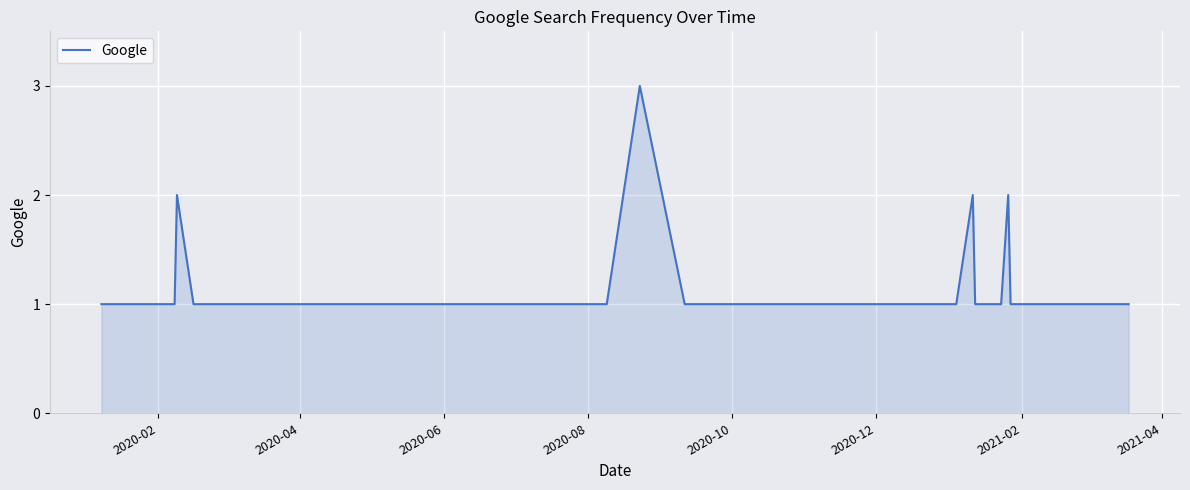

What is the maximum value shown in the chart?

3